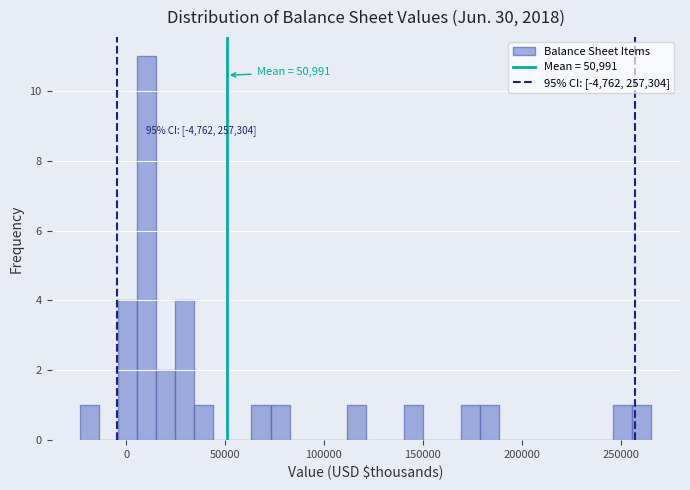

Read against the x-axis, roughly where is the centre of the tallest bar?

10000